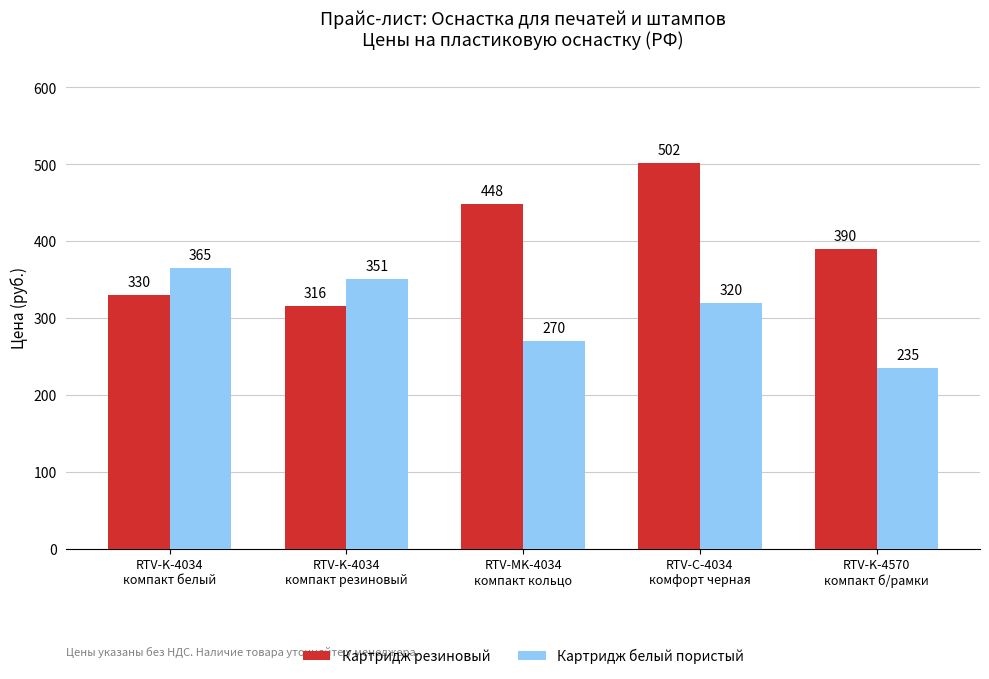

Rank the series by their maximum value, from highest to lowest.

Картридж резиновый, Картридж белый пористый